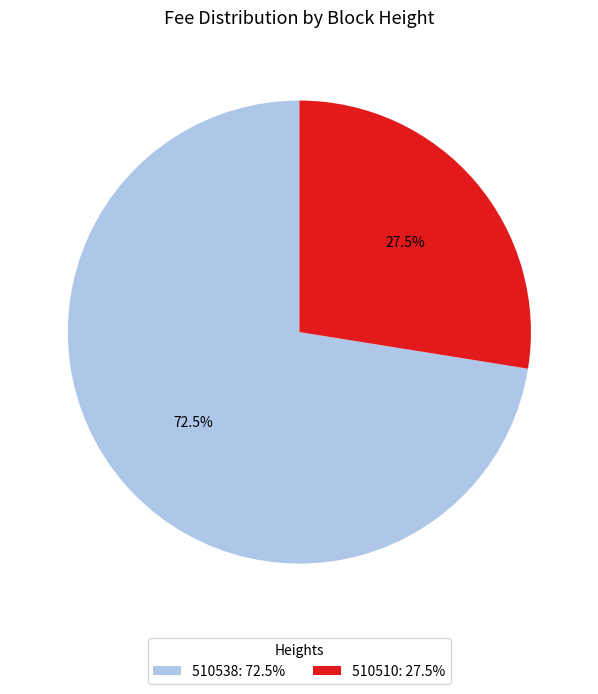

Is there a majority slice in this chart?

Yes